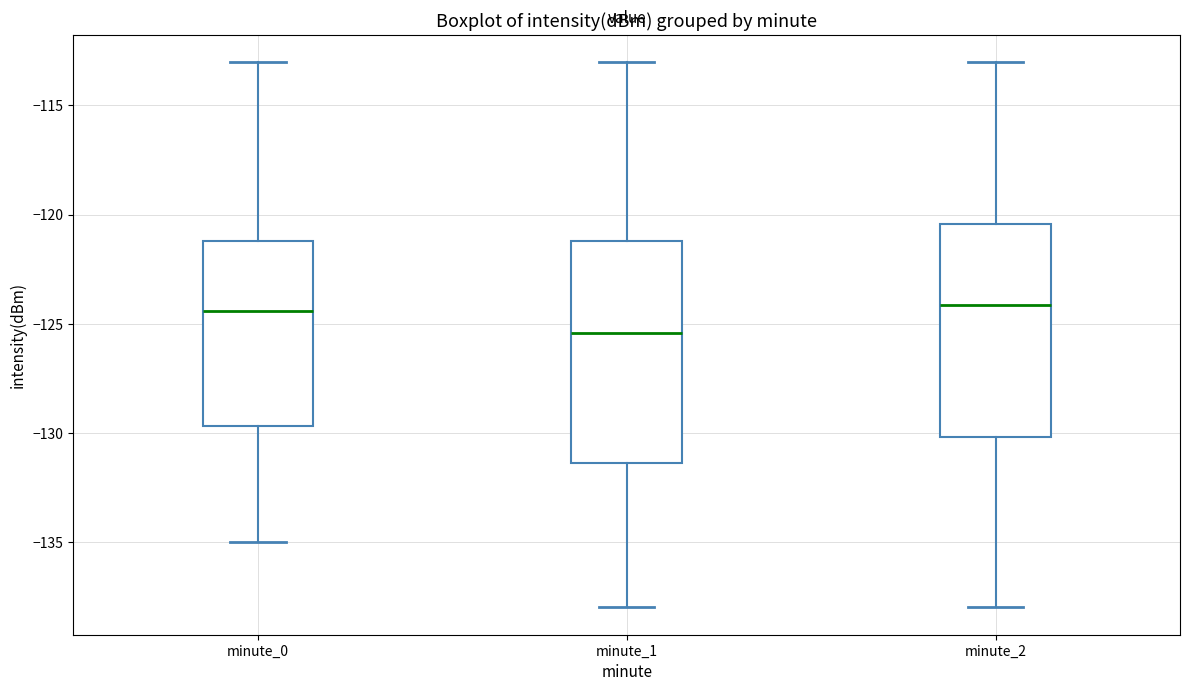

Where is the upper edge of the box for minute_0 on the y-axis? The values are not printed on the chart, so give them approximately, as read against the axis.

-121.0